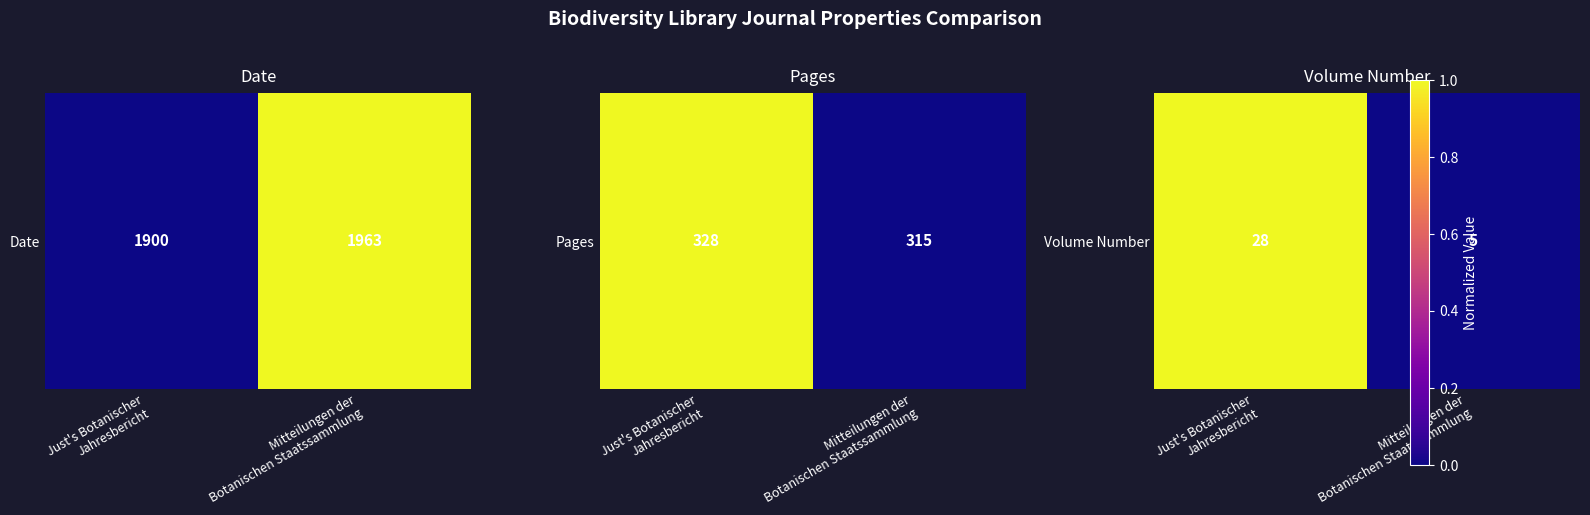

List the labels in order of value, smallest first.

Mitteilungen der
Botanischen Staatssammlung, Just's Botanischer
Jahresbericht